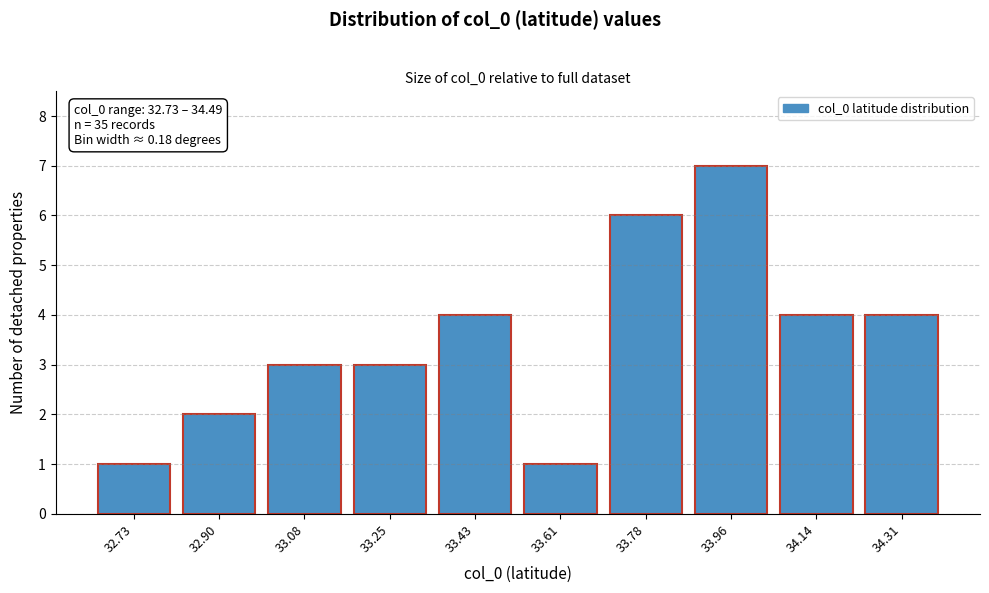

Reading left to right, what are all the values shown in this chart?

32.73=1	32.90=2	33.08=3	33.25=3	33.43=4	33.61=1	33.78=6	33.96=7	34.14=4	34.31=4